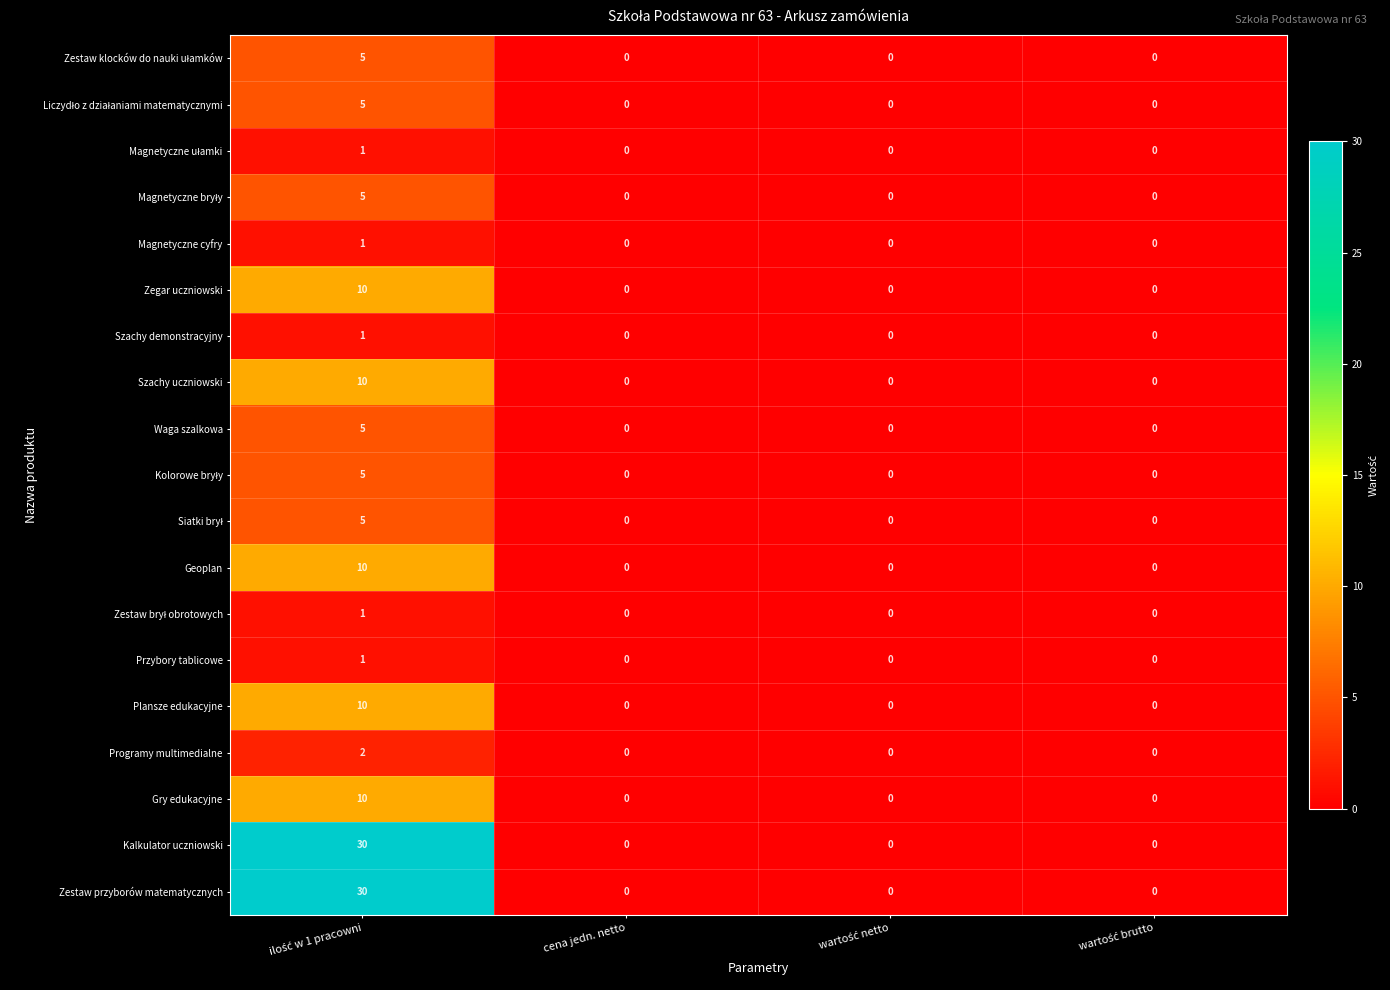

The value of Przybory tablicowe at cena jedn. netto is 0. True or false?

True